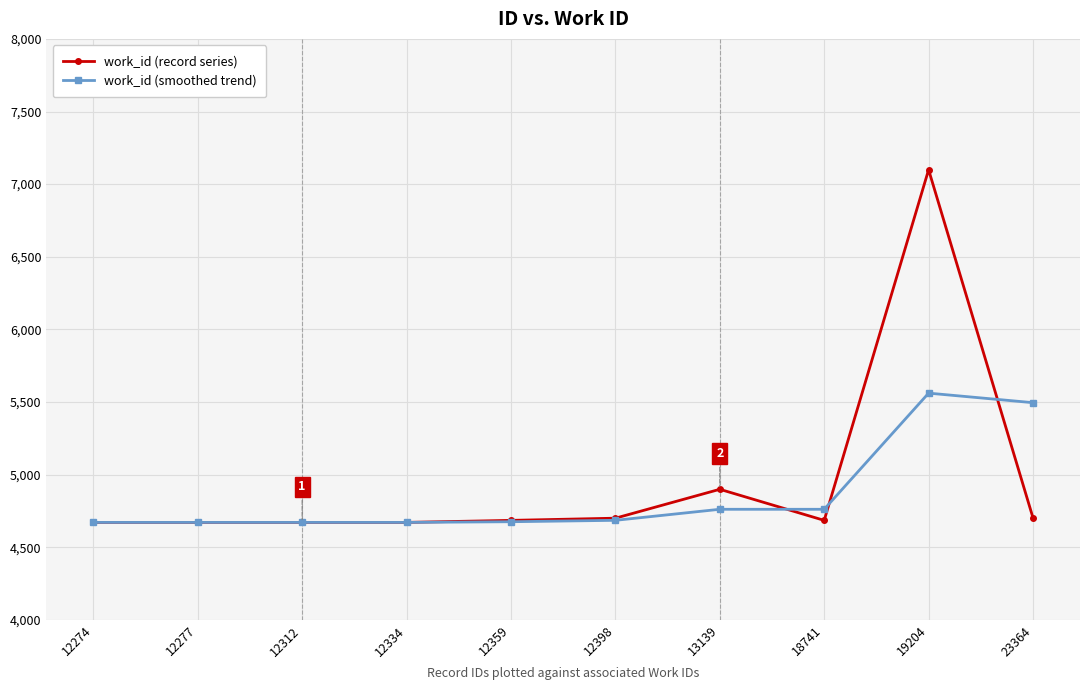

What value does the work_id (smoothed trend) series have at 12312?

4671.0